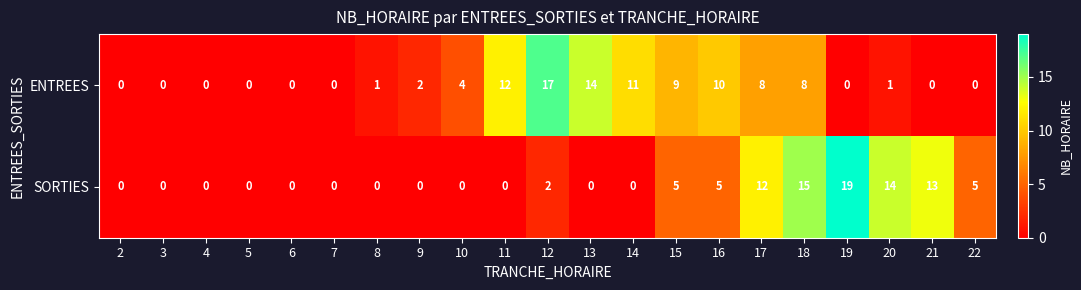

Count the SORTIES values in the range 0 to 5.

16